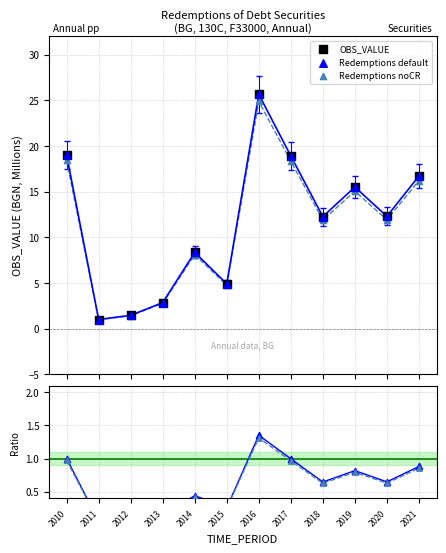

Between 2011 and 2019, which is larger?

2019